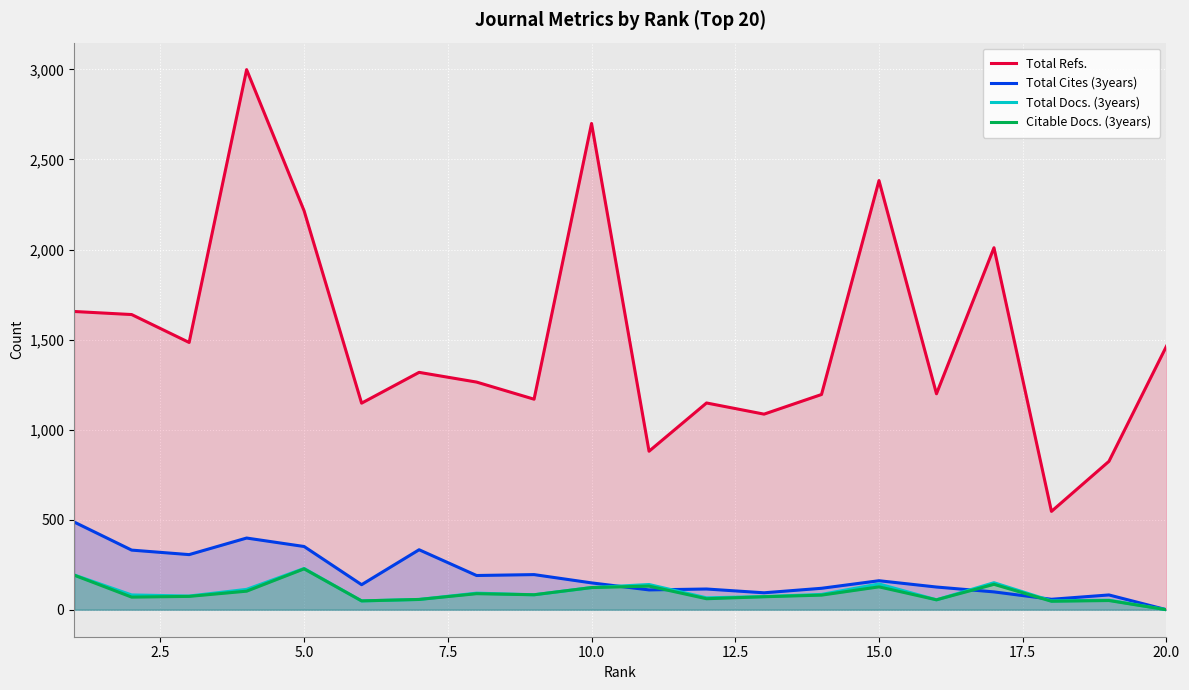

What is the maximum value shown in the chart?

2999